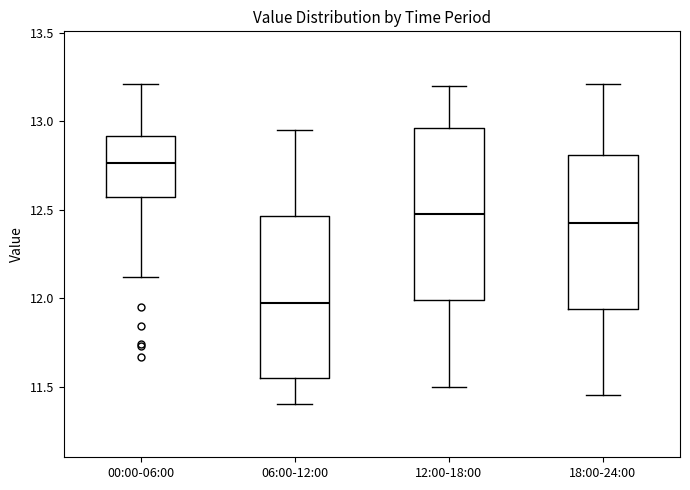

Reading left to right, transcribe this box plot: for each box, give where its median line is, the range the box spans, and where its two whiskers end, as read against the y-axis. The values are not printed on the chart, so give them approximately, as read against the axis.

00:00-06:00: median 12.75, box 12.60 to 12.90, whiskers 12.10 to 13.20
06:00-12:00: median 12.00, box 11.55 to 12.45, whiskers 11.40 to 12.95
12:00-18:00: median 12.50, box 12.00 to 12.95, whiskers 11.50 to 13.20
18:00-24:00: median 12.45, box 11.95 to 12.80, whiskers 11.45 to 13.20